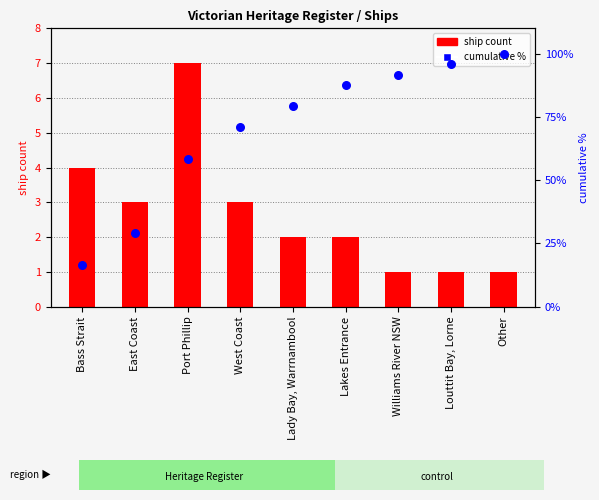

Which series contains the lowest Y value?

ship count